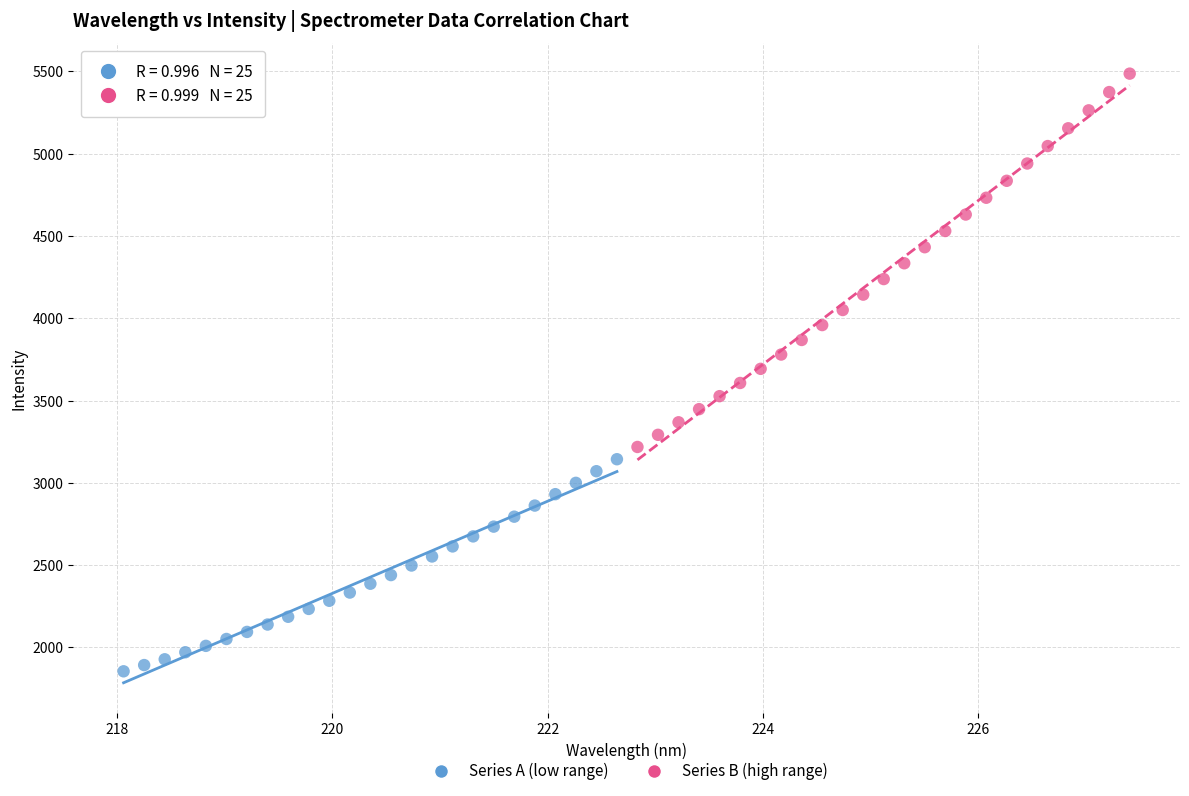

What are all the series names shown in the legend?

Series A (low range), Series B (high range)